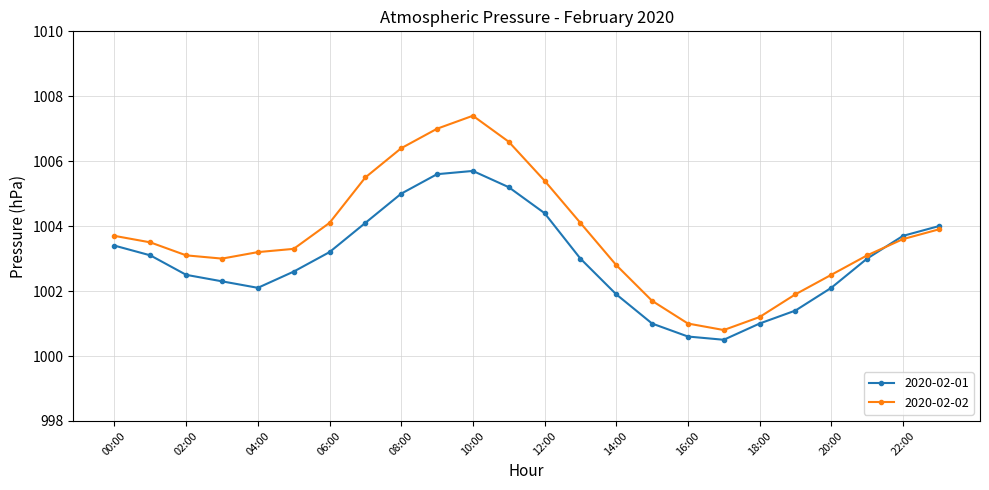

What is the maximum value shown in the chart?

1007.4